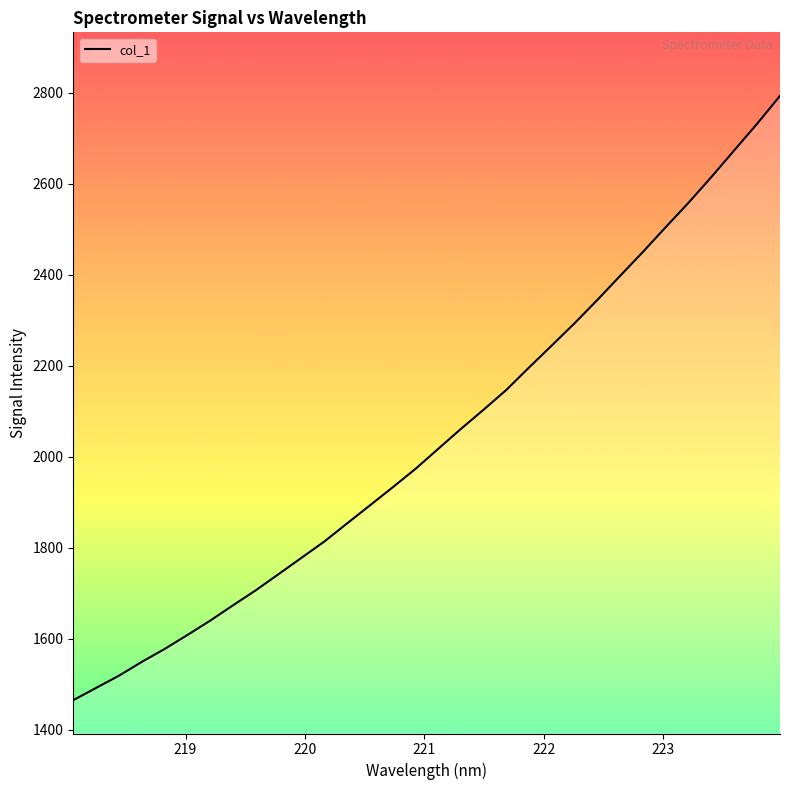

Does the chart display data point markers on the line(s)?

No